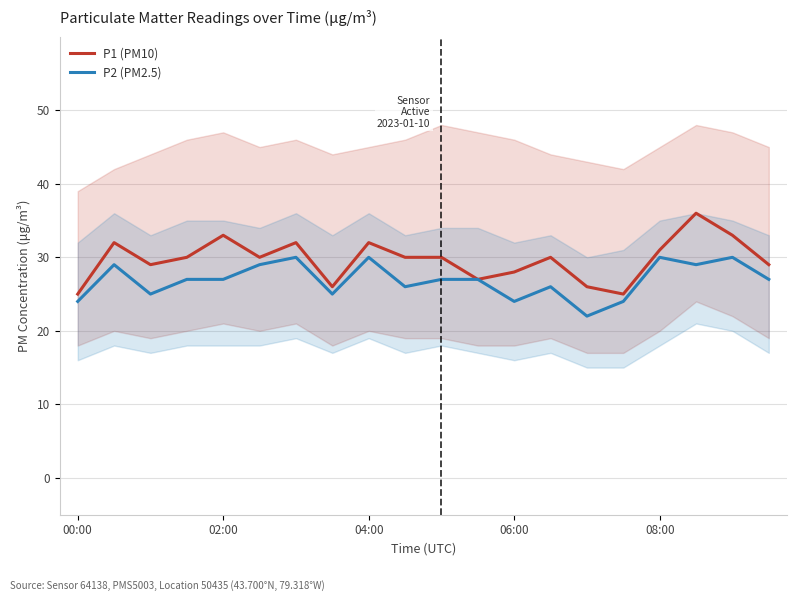

What is the highest value of the P1 (PM10) series?

36